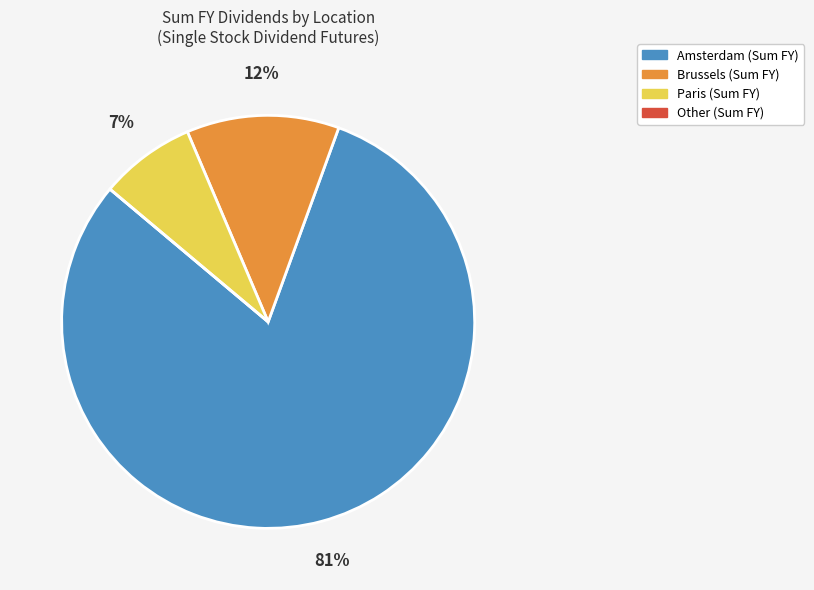

To the nearest percent, what is the difference between the largest and smallest slice percentages?

81%